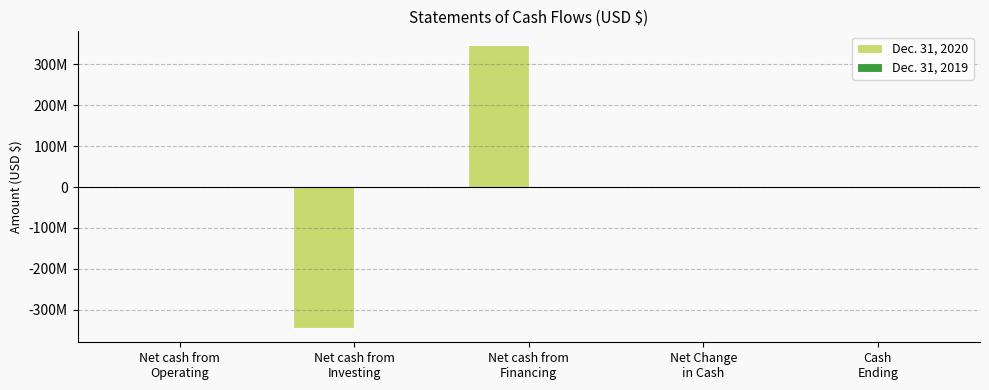

List the series in order of their peak value, lowest first.

Dec. 31, 2019, Dec. 31, 2020